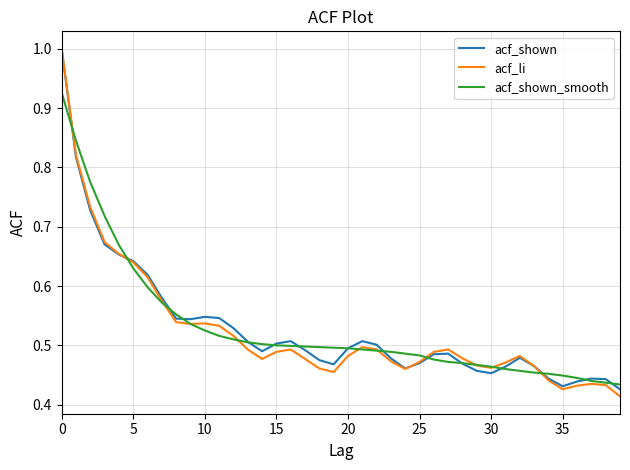

True or false: acf_li and acf_shown_smooth intersect in this chart.

True